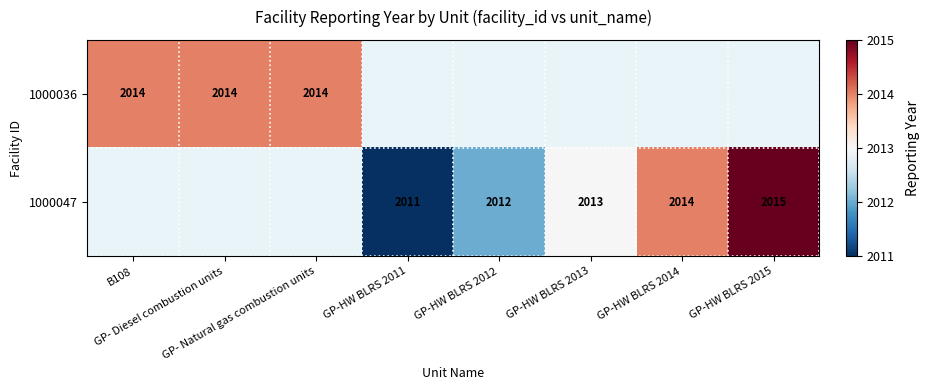

What is the approximate value of 1000047 at GP-HW BLRS 2012?

2012.0